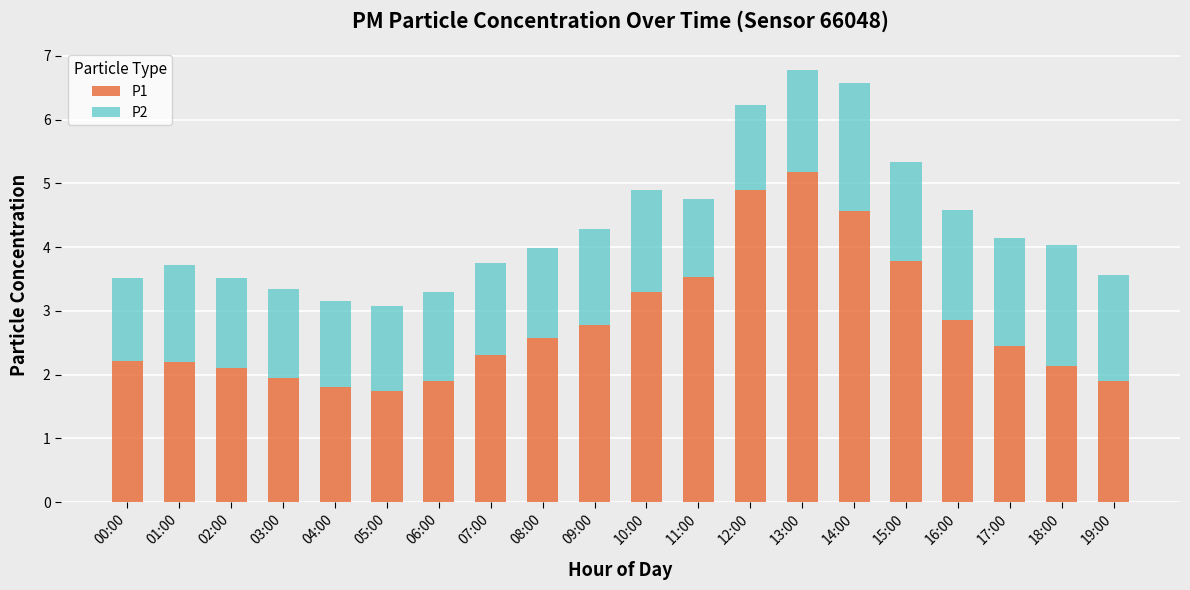

What is the difference between the P1 values at 04:00 and 12:00?

3.1